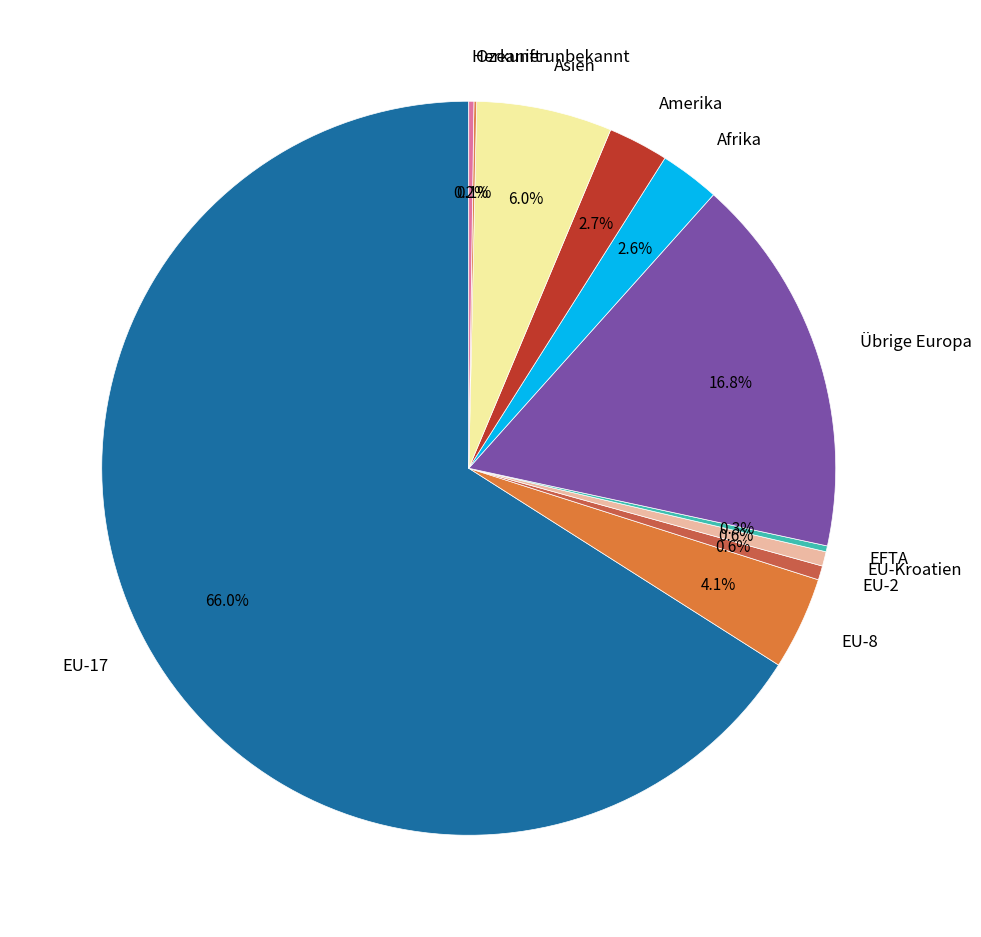

Which slice represents more than half of the pie?

EU-17